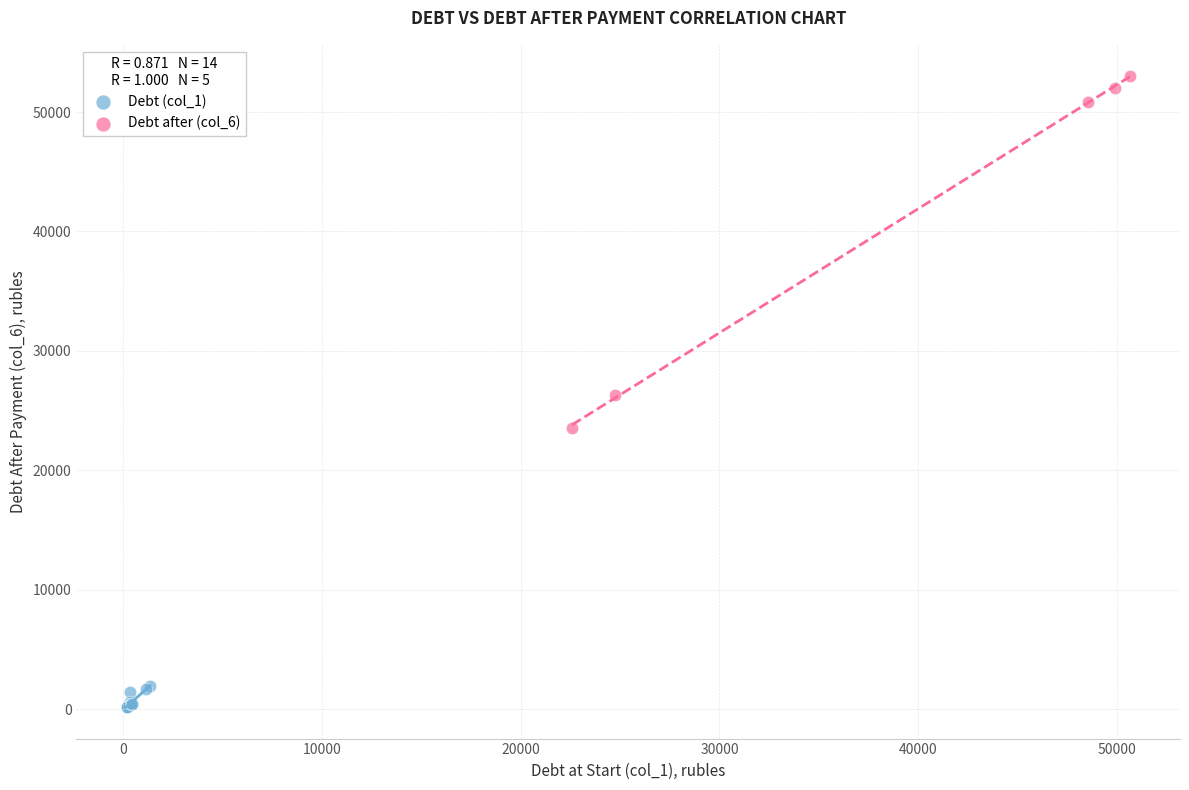

Which series reaches the maximum Y coordinate?

Debt after (col_6)